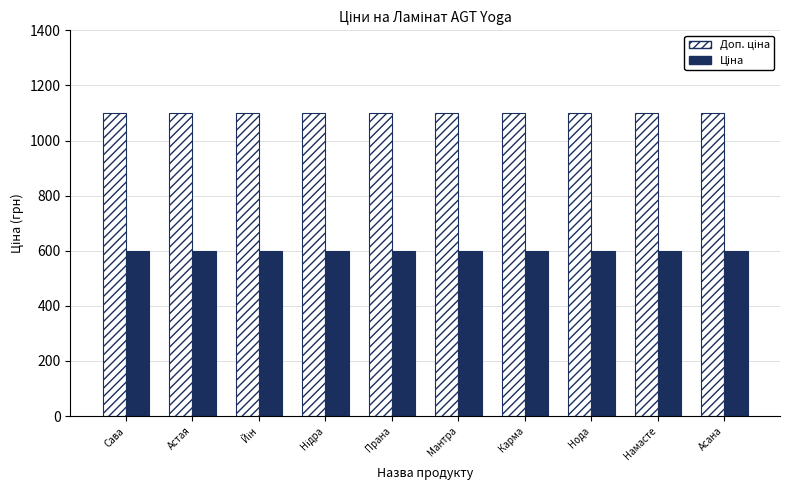

What is the label of the 6th bar from the right?

Прана